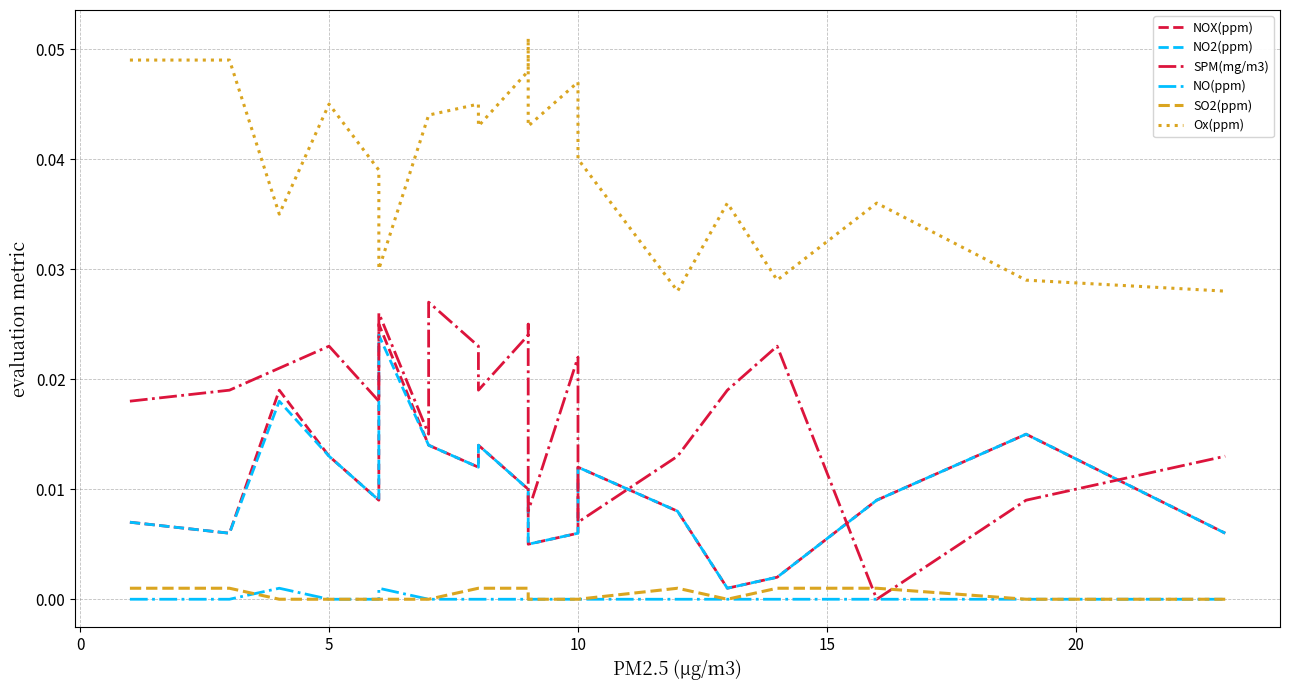

What is the total value across all series at 15?

0.1